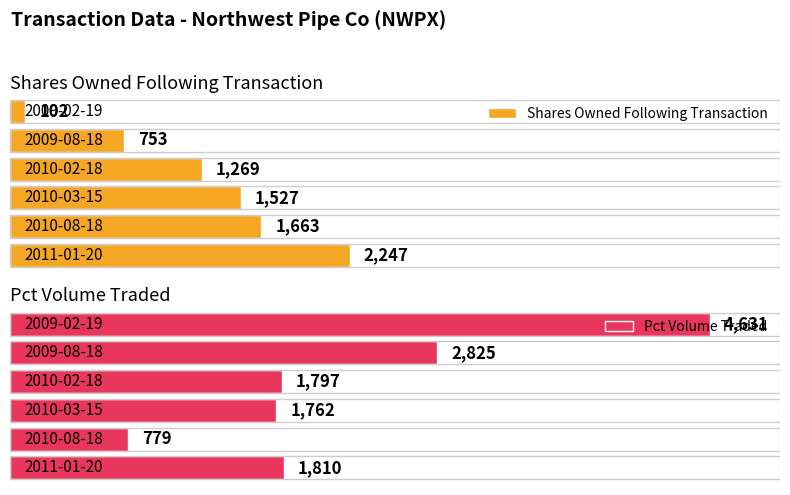

What is the difference between the second highest and second lowest values in the pctVolumeTraded series?

1063